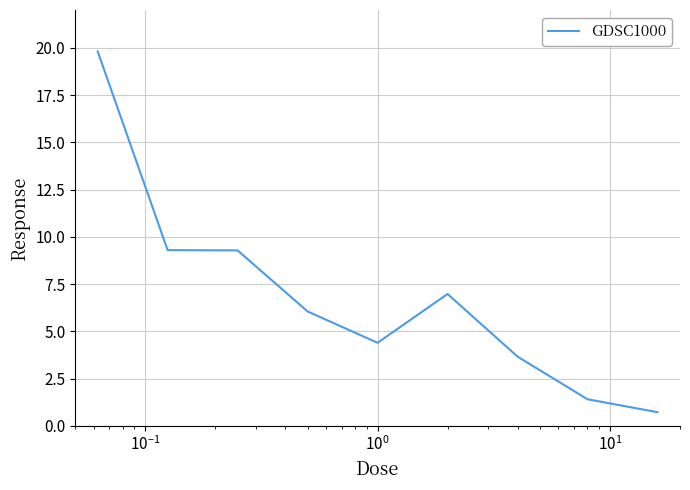

Reading left to right, list all the values displayed in this chart.

19.8	9.3	9.3	6.1	4.4	7.0	3.7	1.4	0.7